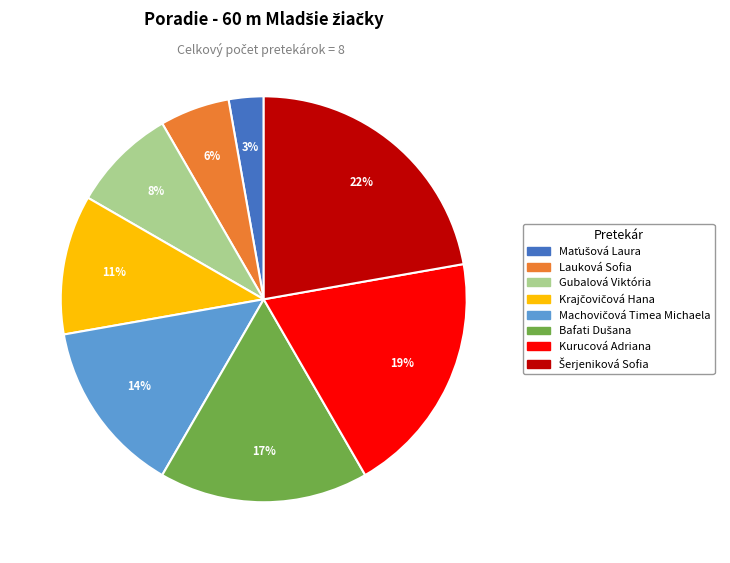

Count the number of slices in the pie.

8